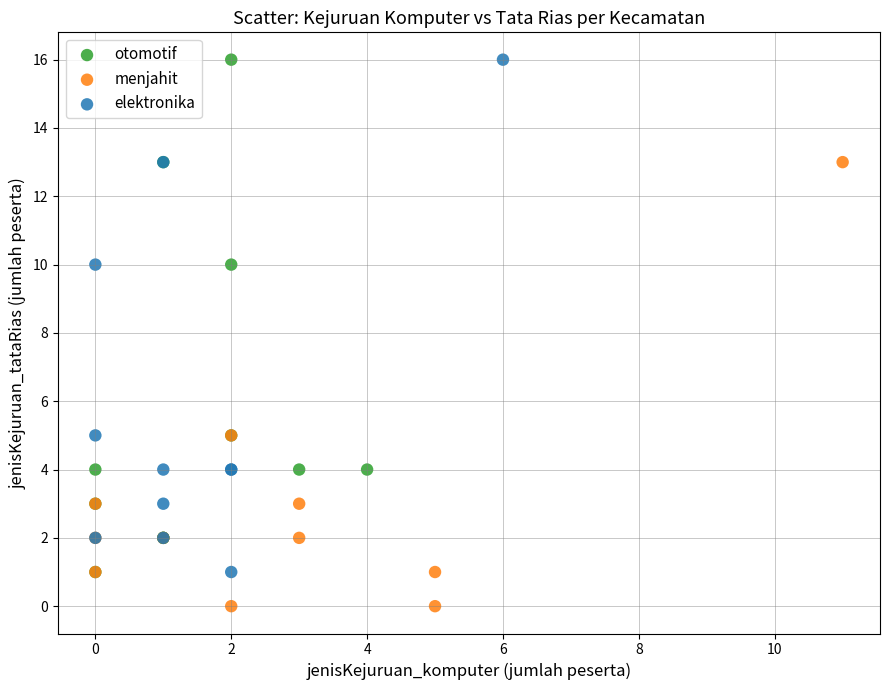

Which series contains the lowest Y value?

menjahit